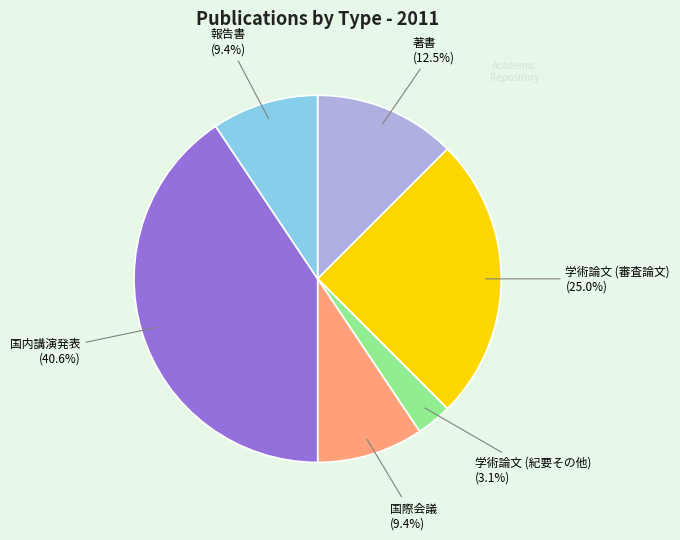

To the nearest percent, what portion does 国際会議 represent?

9%